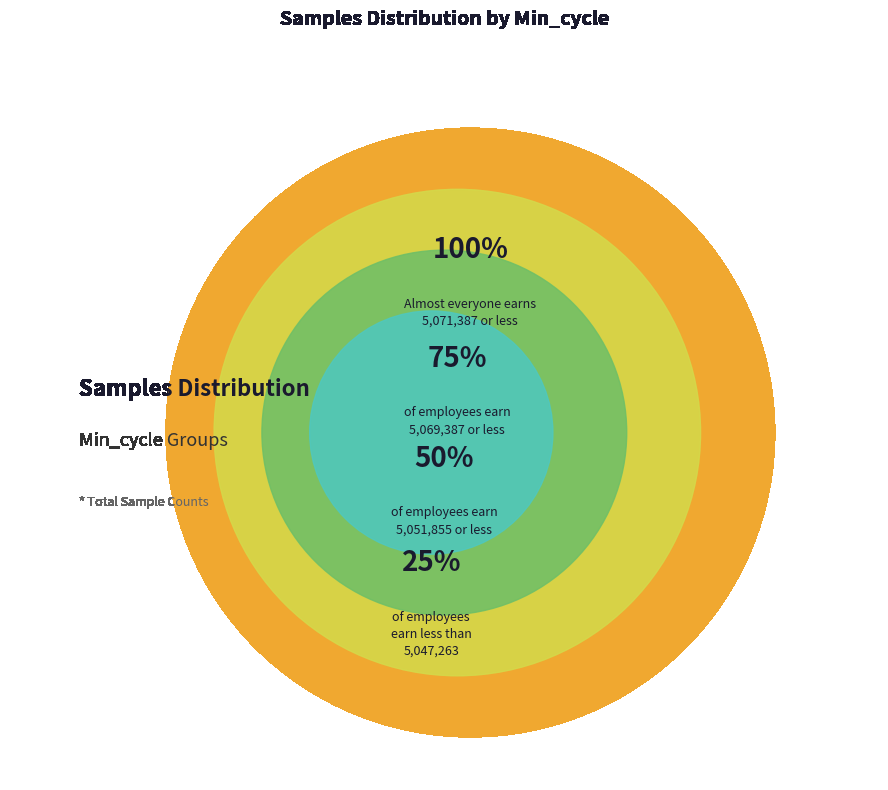

Does any single category account for the majority?

No